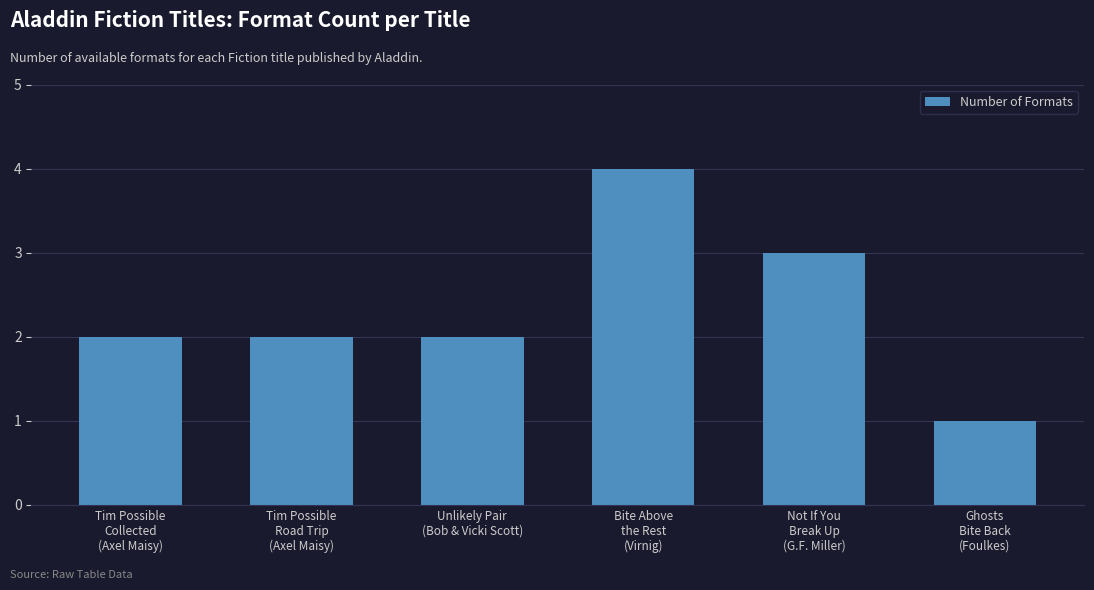

What is the label of the 5th bar from the left?

Not If You
Break Up
(G.F. Miller)